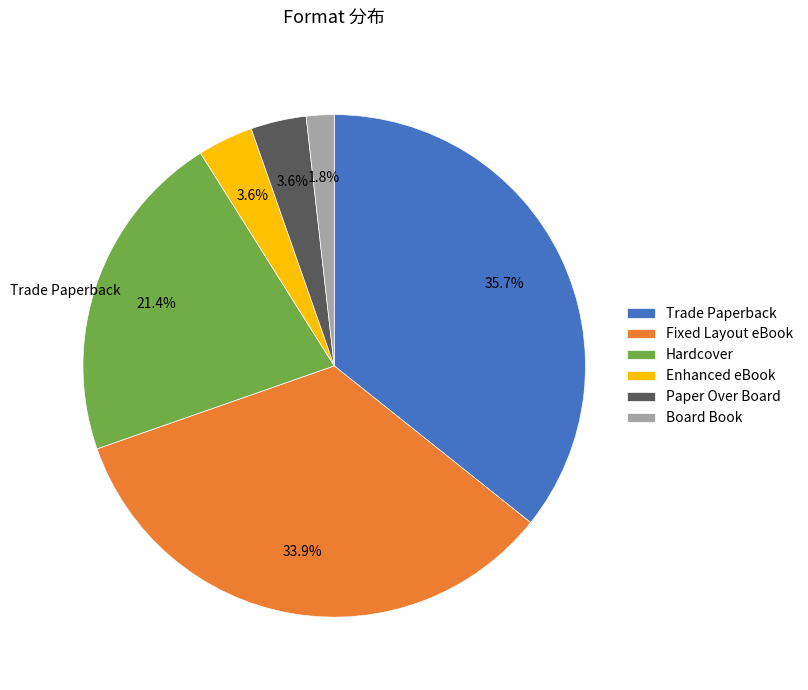

Is there a majority slice in this chart?

No